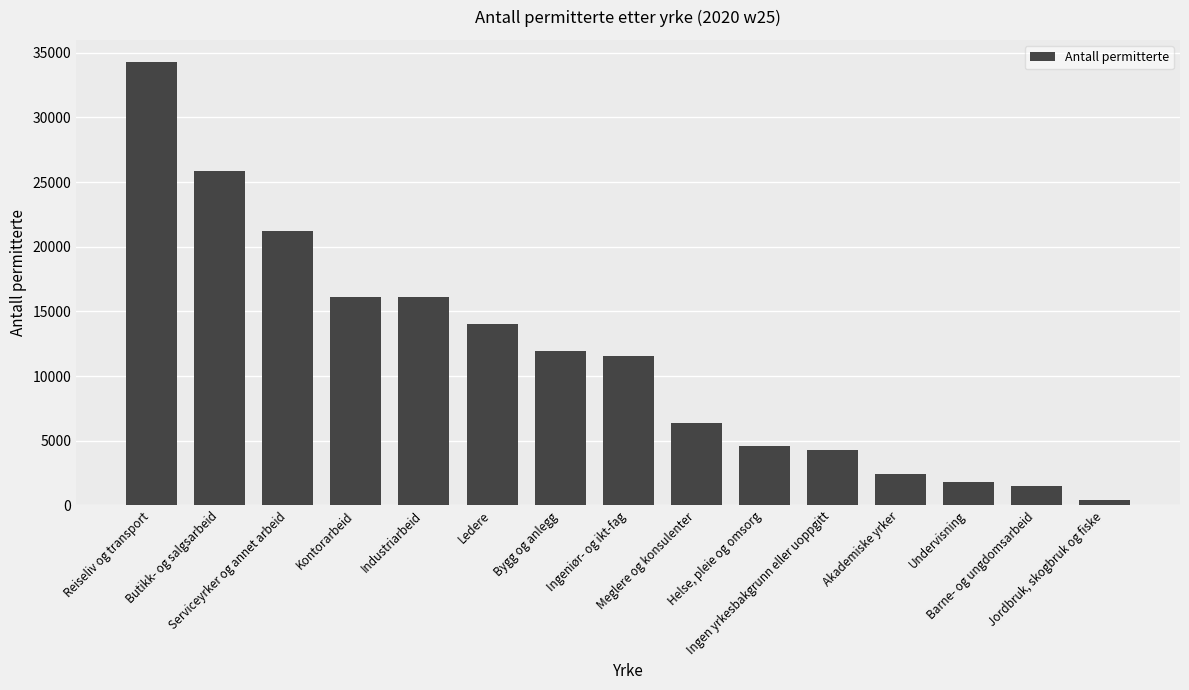

What is the value of the 12th bar from the left?

2438